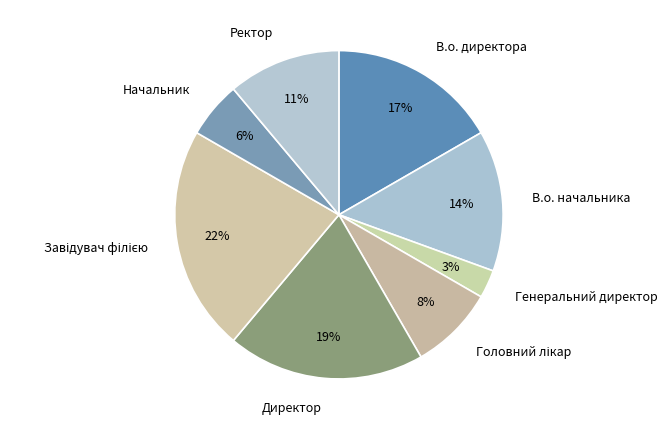

How many segments does this pie chart have?

8